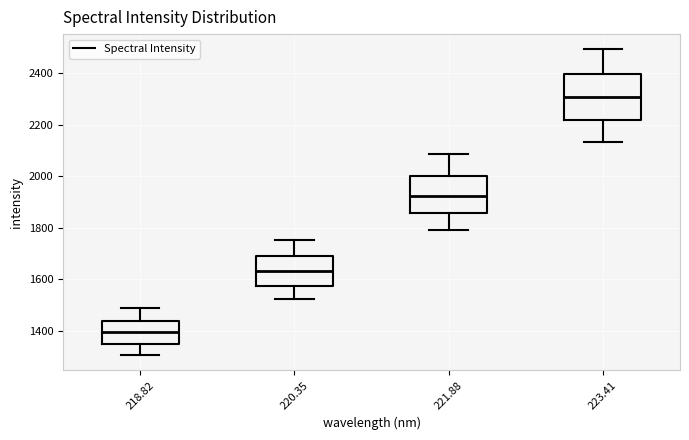

Reading left to right, read every box against the y-axis: the position of its median line, the range the box covers, and the ends of its whiskers. The values are not printed on the chart, so give them approximately, as read against the axis.

218.82: median 1400, box 1340 to 1440, whiskers 1300 to 1480
220.35: median 1640, box 1580 to 1700, whiskers 1520 to 1760
221.88: median 1920, box 1860 to 2000, whiskers 1800 to 2080
223.41: median 2300, box 2220 to 2400, whiskers 2140 to 2500